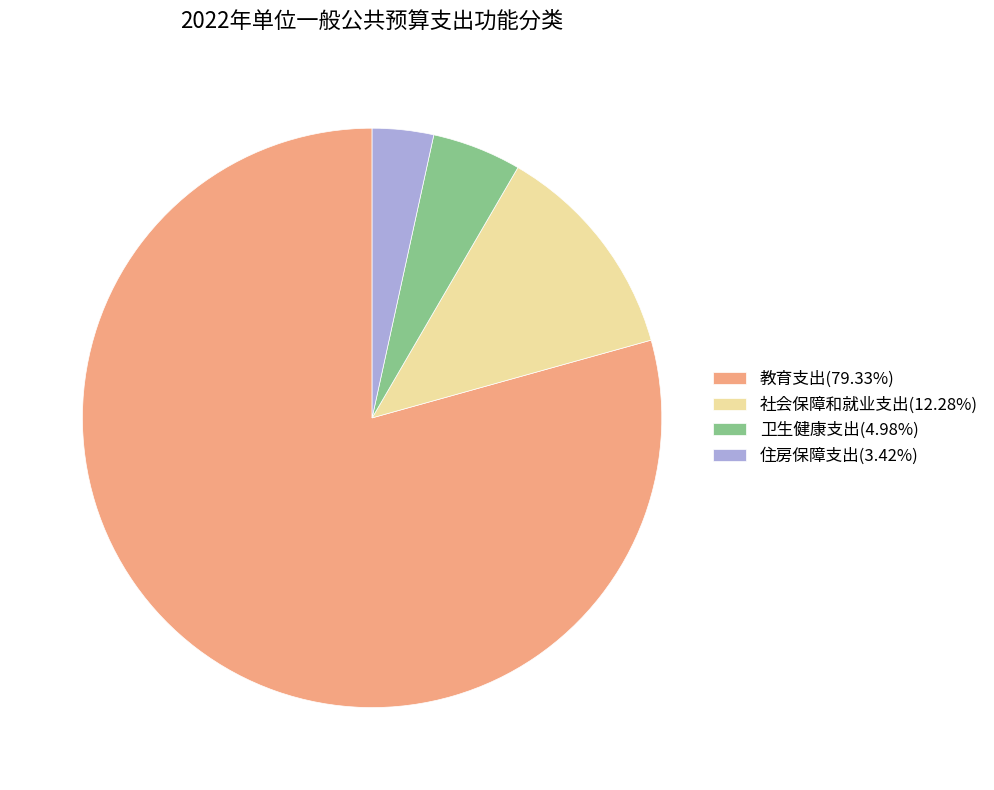

True or false: 社会保障和就业支出 accounts for 26% of the total.

False